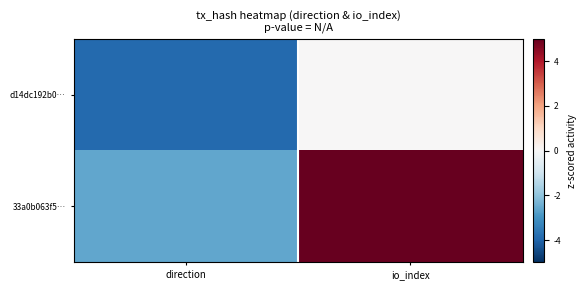

What is the difference between the highest and lowest values at io_index?

6.5